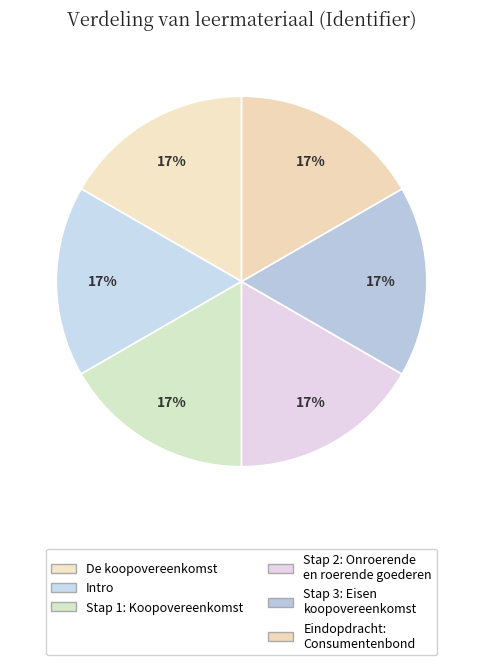

What percentage is the Stap 1: Koopovereenkomst slice, to the nearest percent?

17%